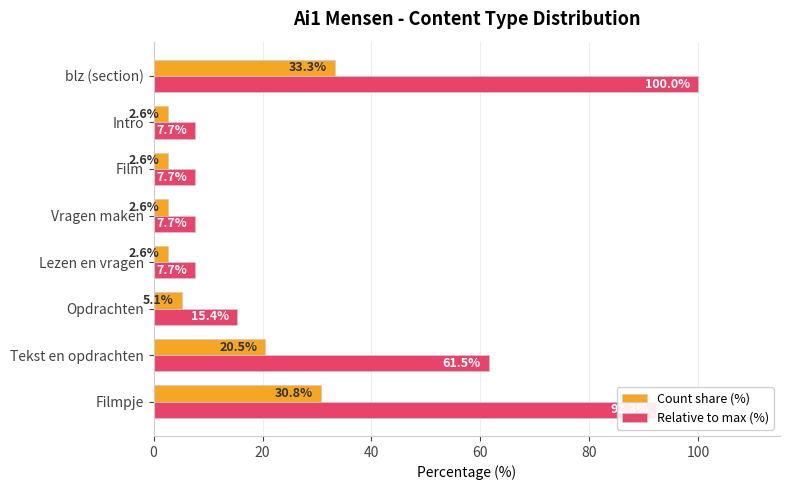

What is the approximate value of Count share (%) at Tekst en opdrachten?

20.5